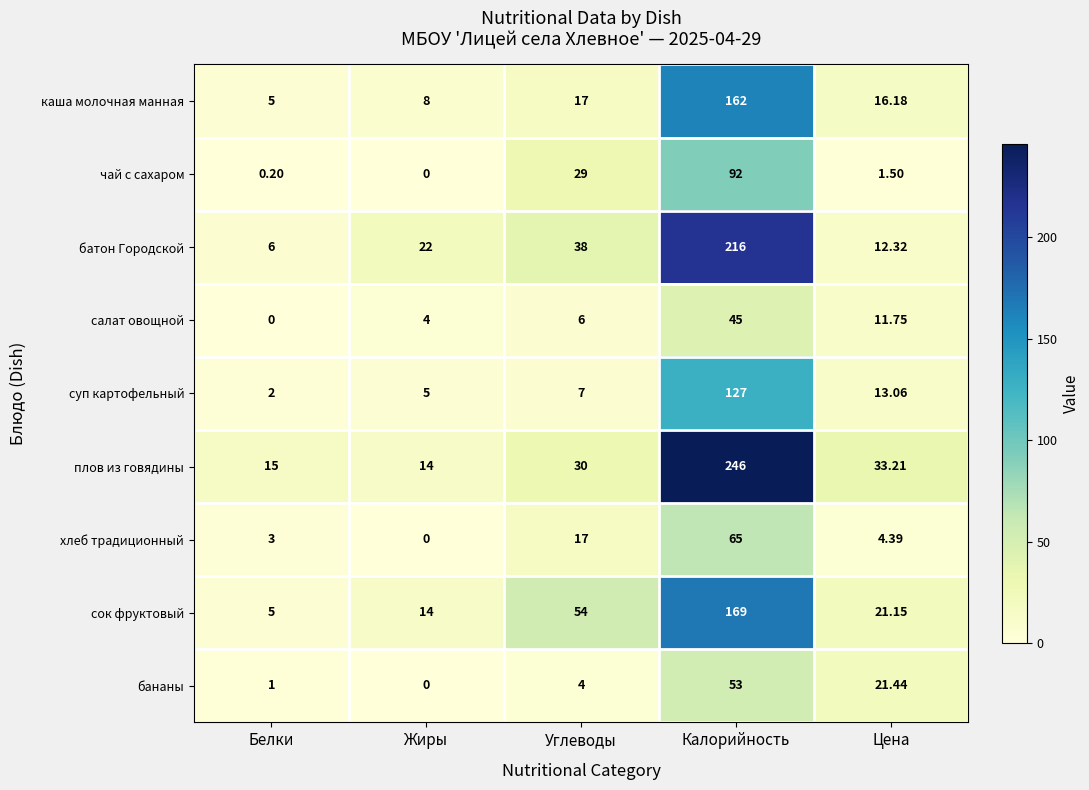

At which category does the chart reach its peak across all series?

Калорийность